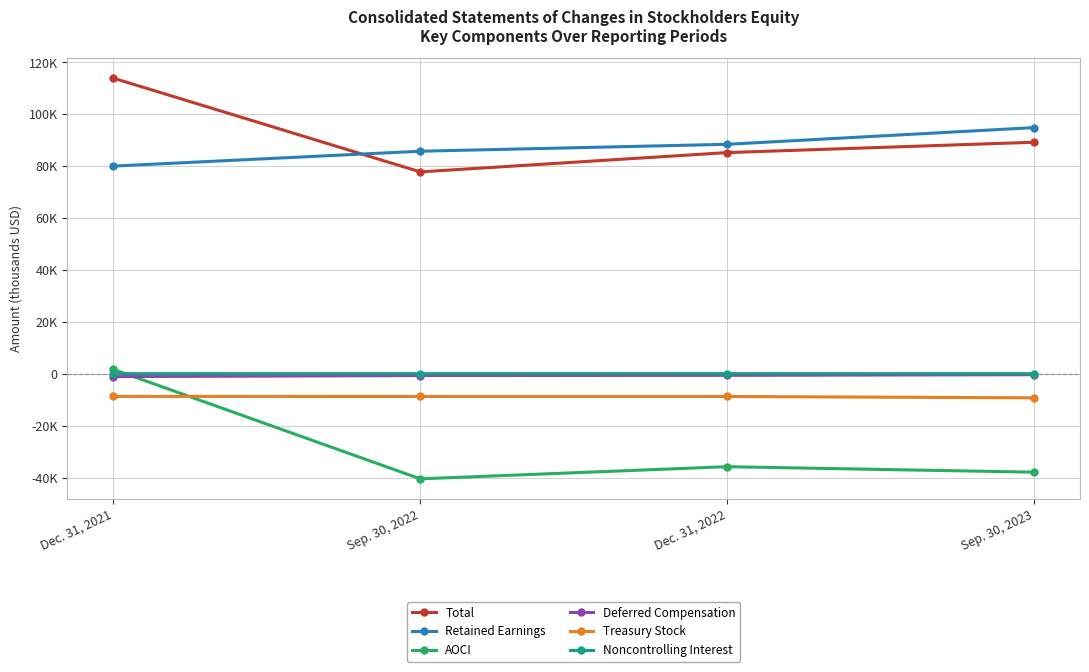

What are all the series names shown in the legend?

Total, Retained Earnings, AOCI, Deferred Compensation, Treasury Stock, Noncontrolling Interest